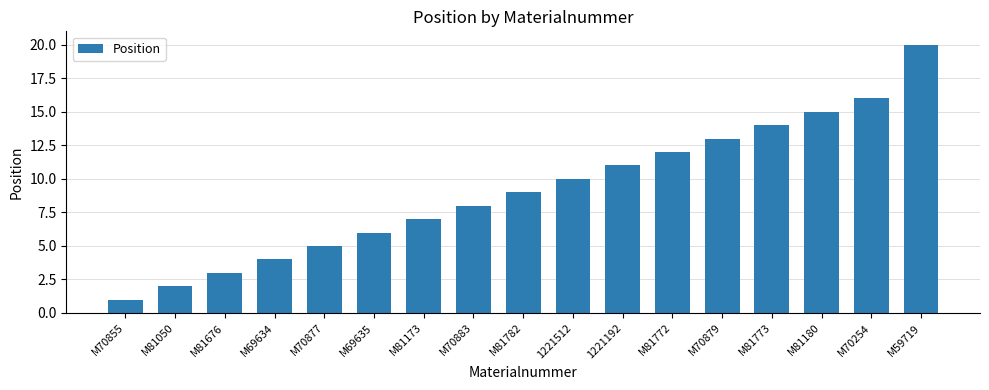

What is the label of the 17th bar from the right?

M70855